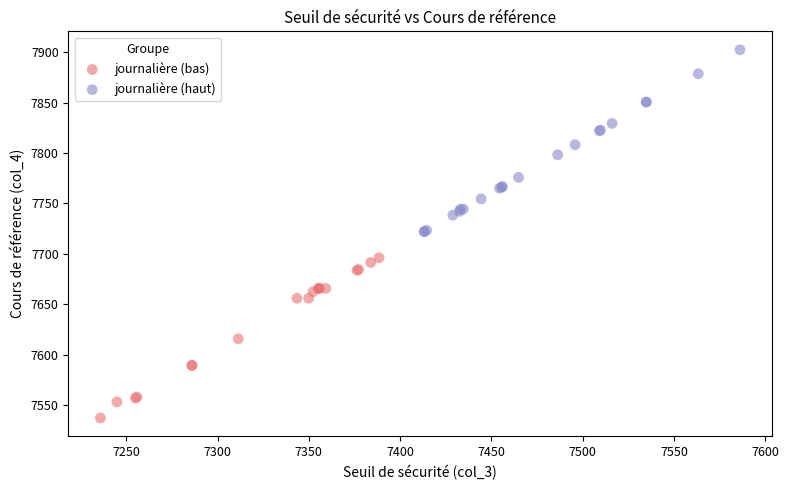

Which series has the widest spread of Y values?

journalière (haut)